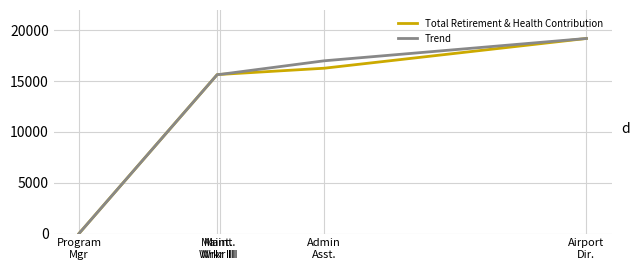

What is the difference between the maximum and second lowest values in the Trend series?

3558